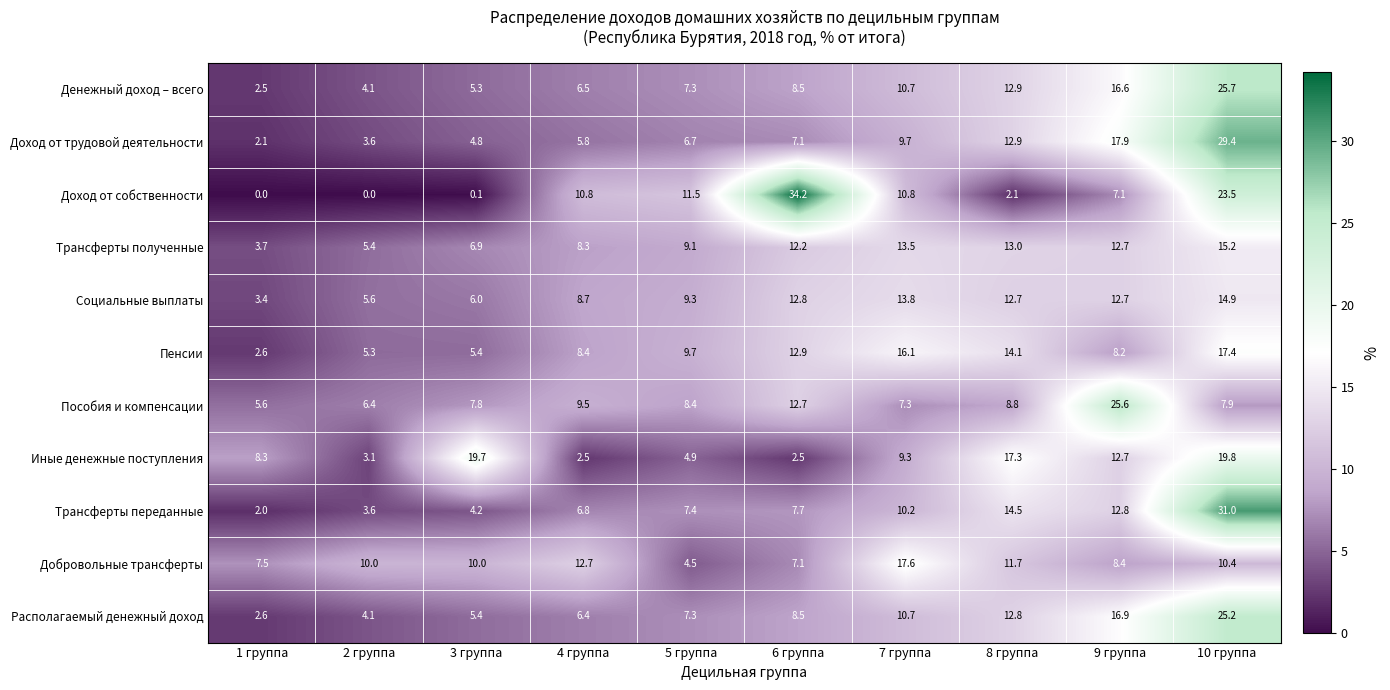

The value of Социальные выплаты at 2 группа is 5.6. True or false?

True